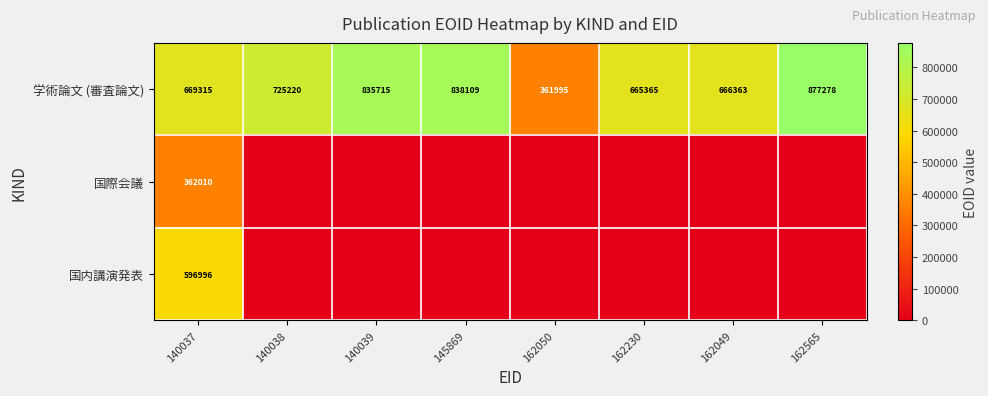

What is the difference between the second highest and second lowest values in the 学術論文 (審査論文) series?

172744